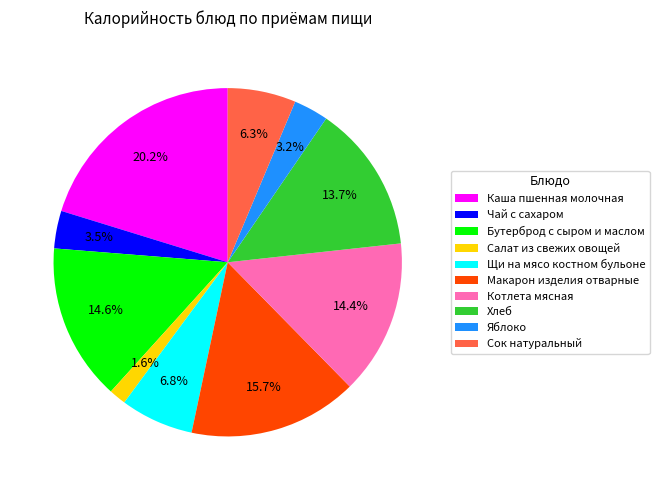

Does any single category account for the majority?

No